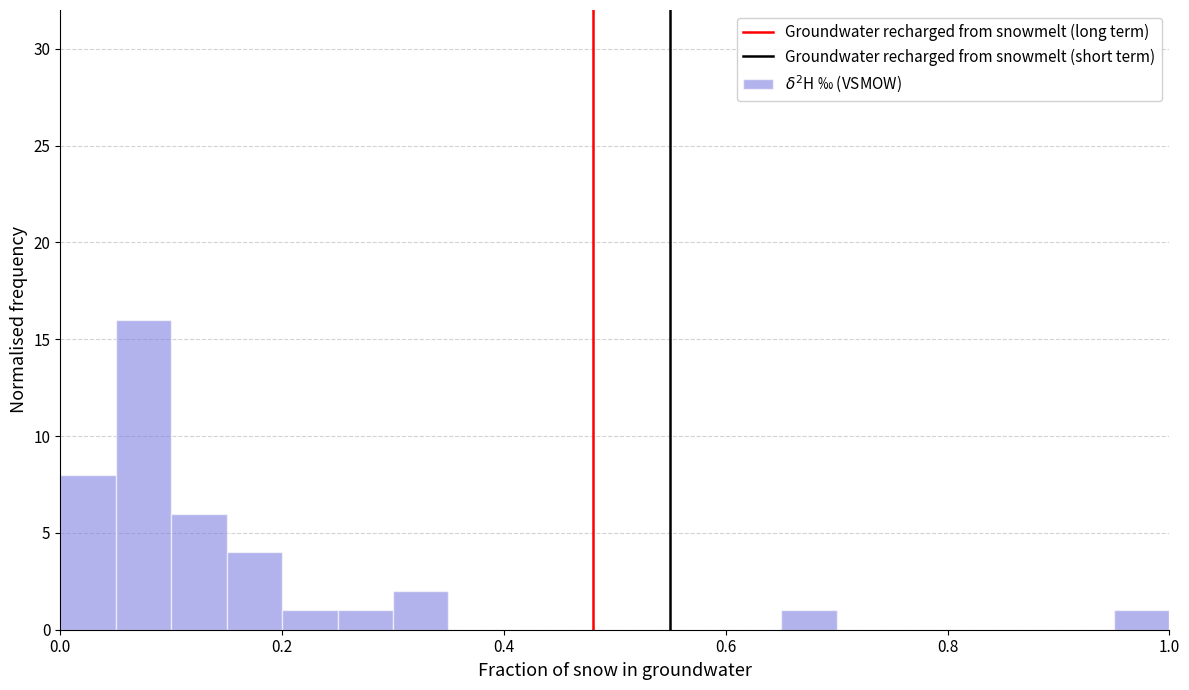

Around what value on the x-axis is the tallest bar? Give the approximate position of its centre, as read against the axis.

0.08